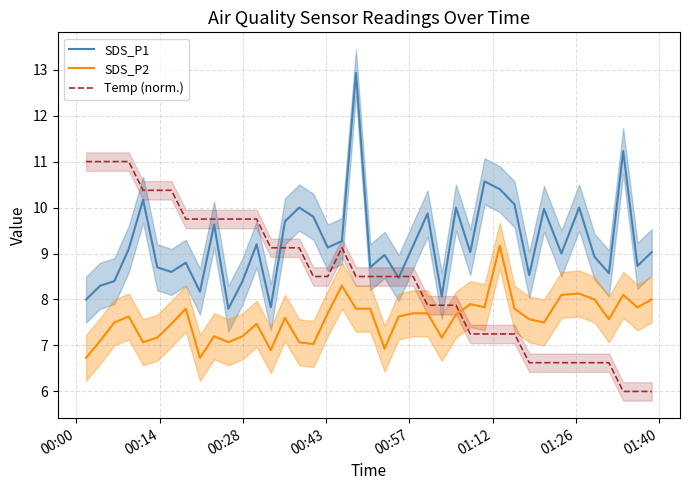

How many times do Temp (norm.) and SDS_P2 cross each other?

1